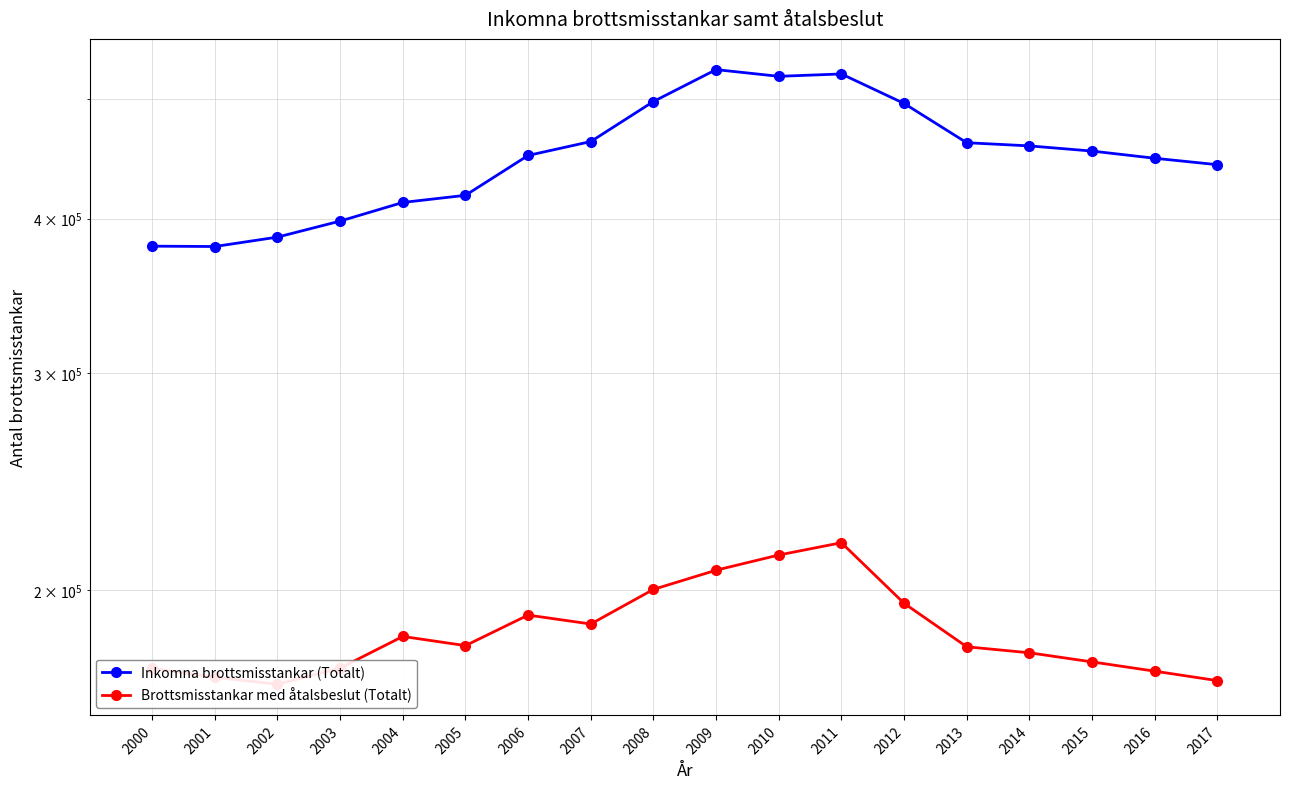

Which series changed the most between 2009 and 2015?

Inkomna brottsmisstankar (Totalt)